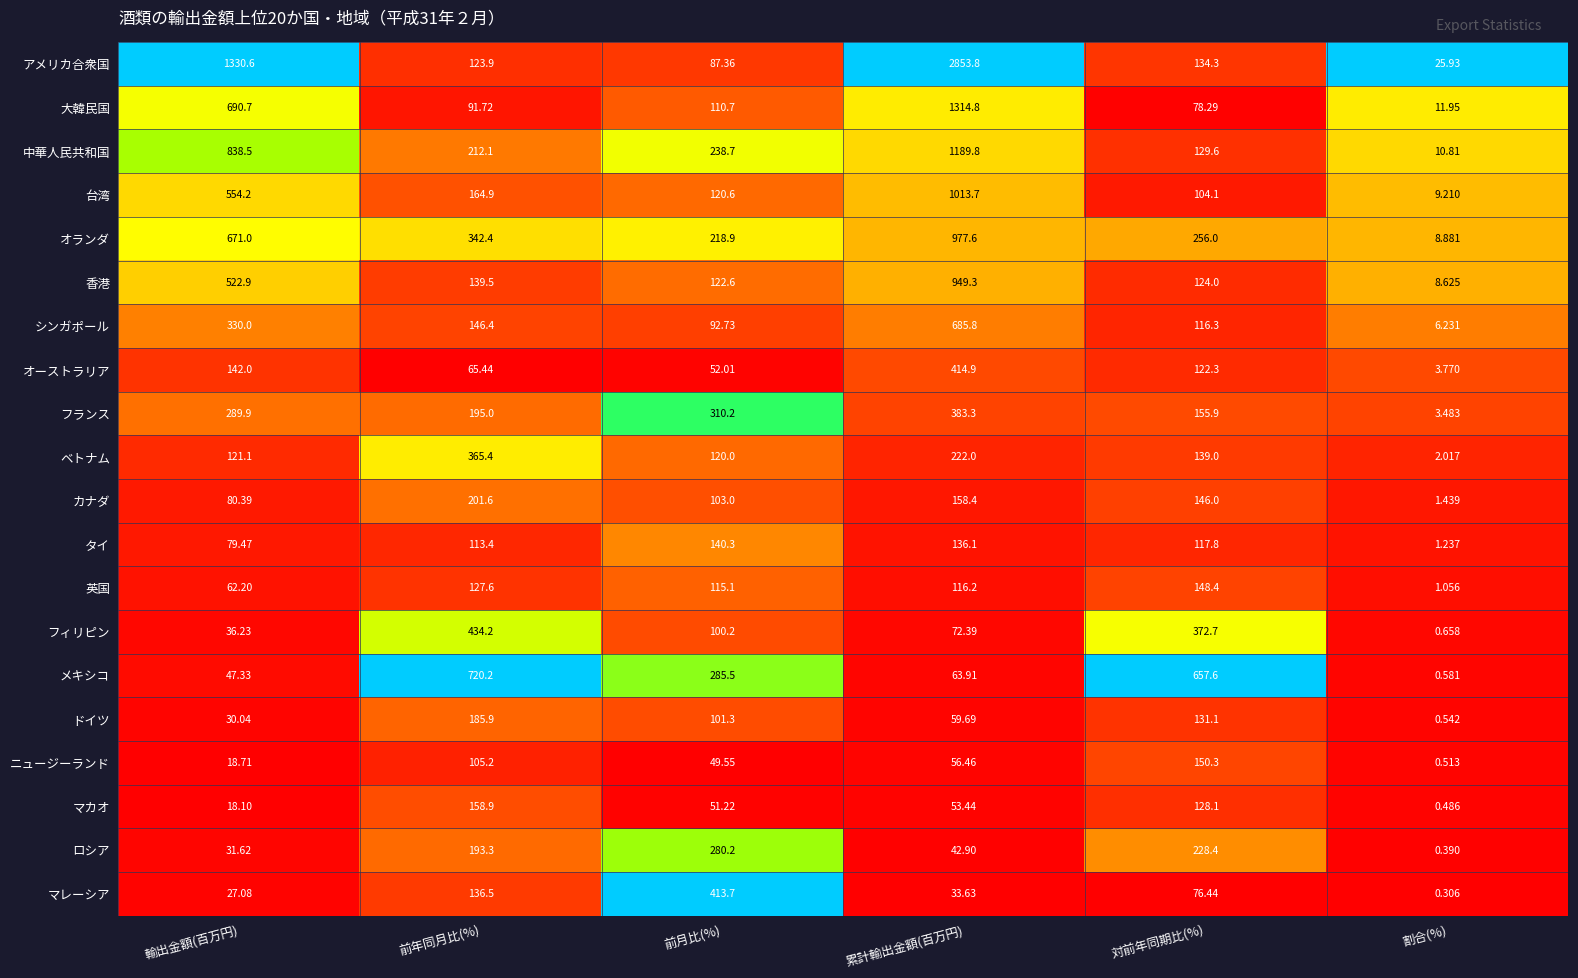

Which series has the largest total across all categories?

アメリカ合衆国